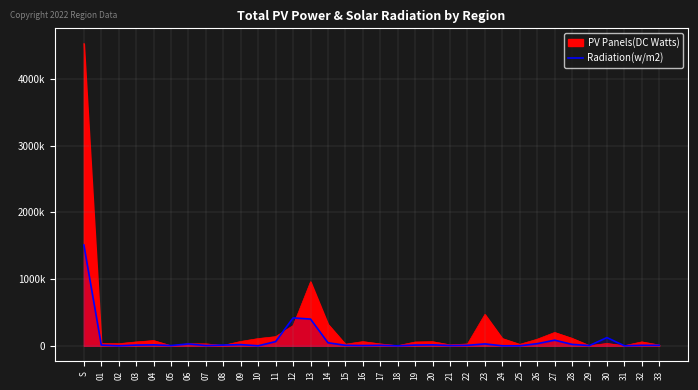

Is it true that the value at S is 463002.2?

False